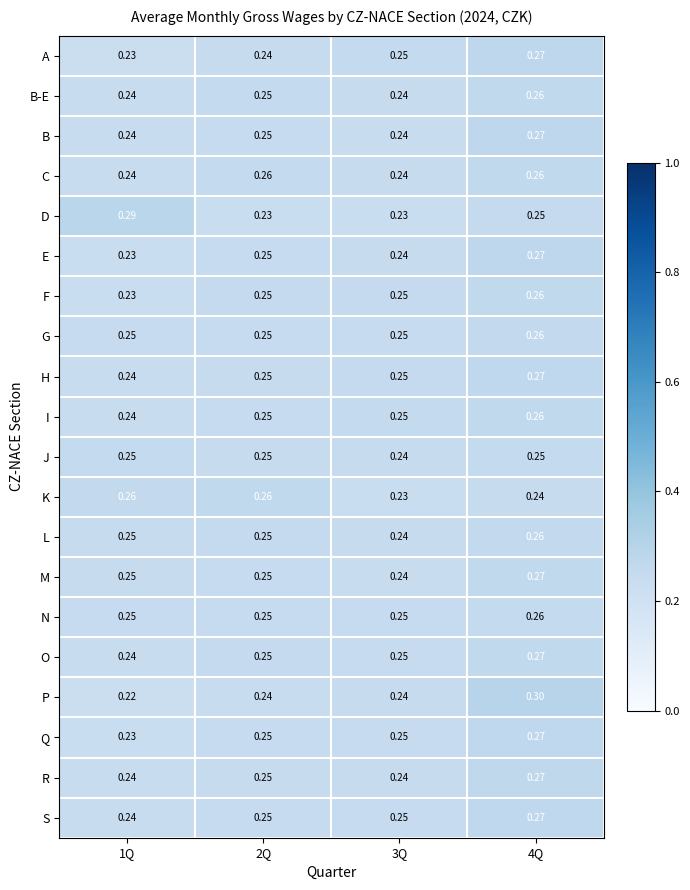

How many categories are shown in the chart?

4